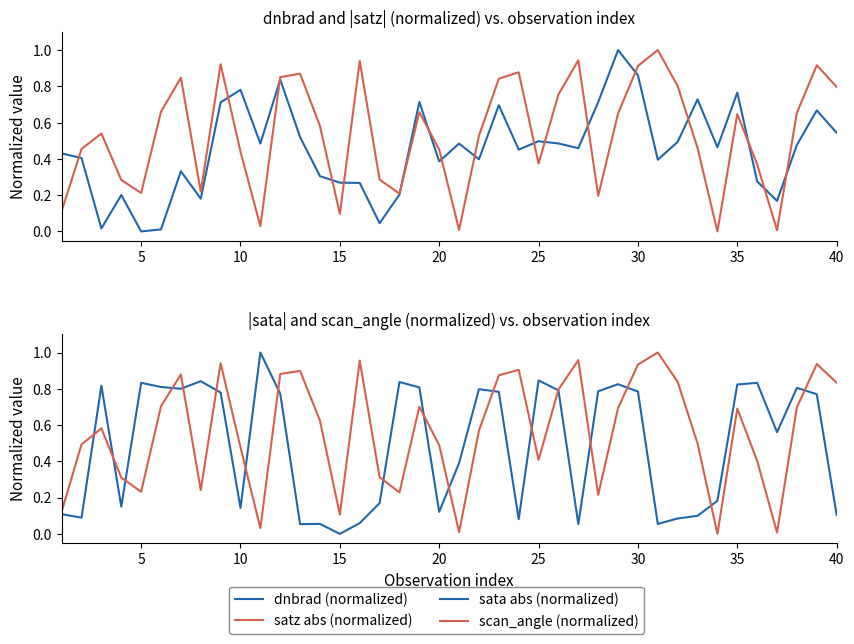

Is the value of dnbrad (normalized) at 25 greater than the value of scan_angle (normalized) at 31?

No